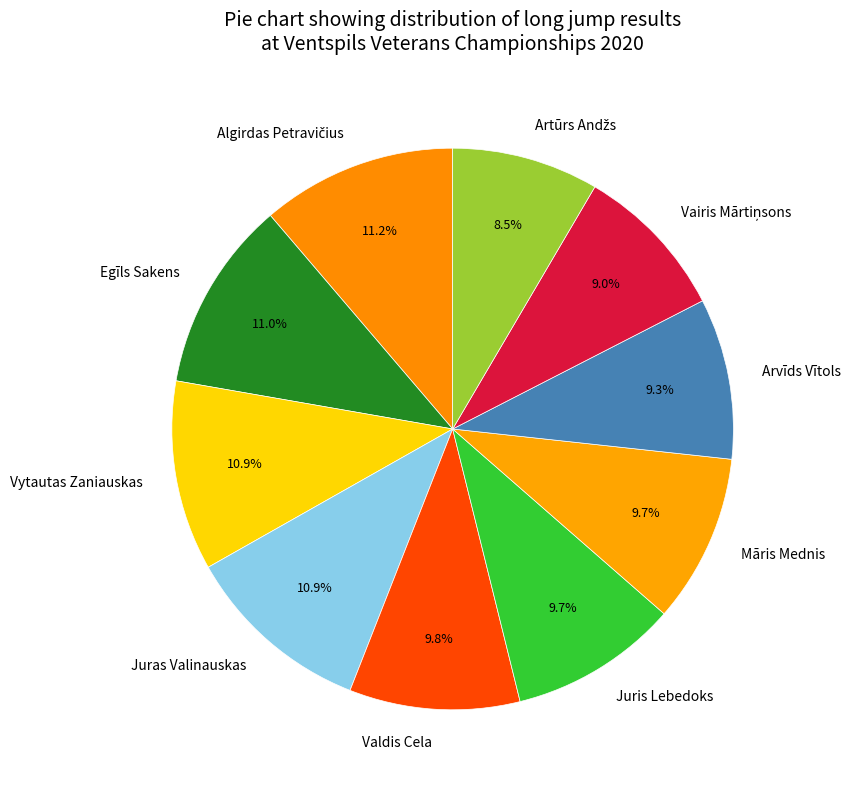

What is the ratio of the value at Vytautas Zaniauskas to the value at Māris Mednis?

1.1